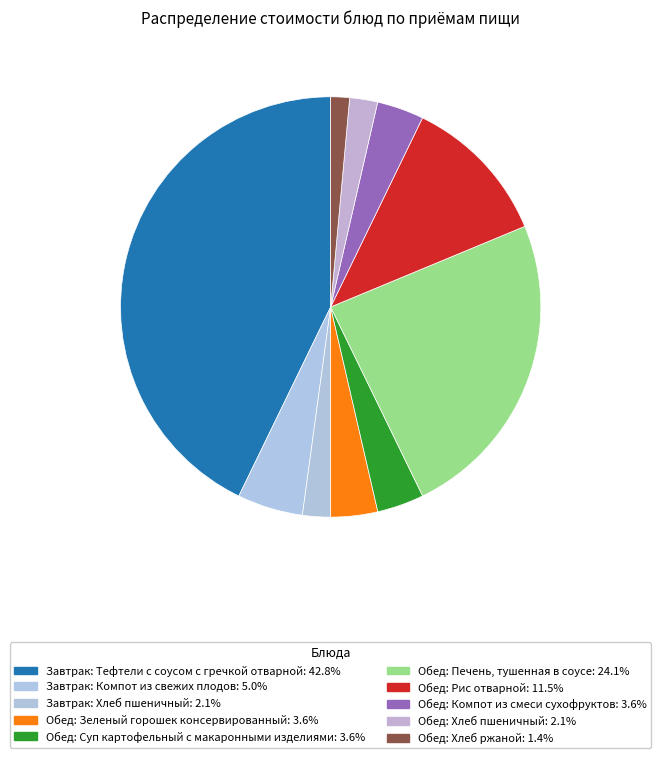

How many segments does this pie chart have?

10